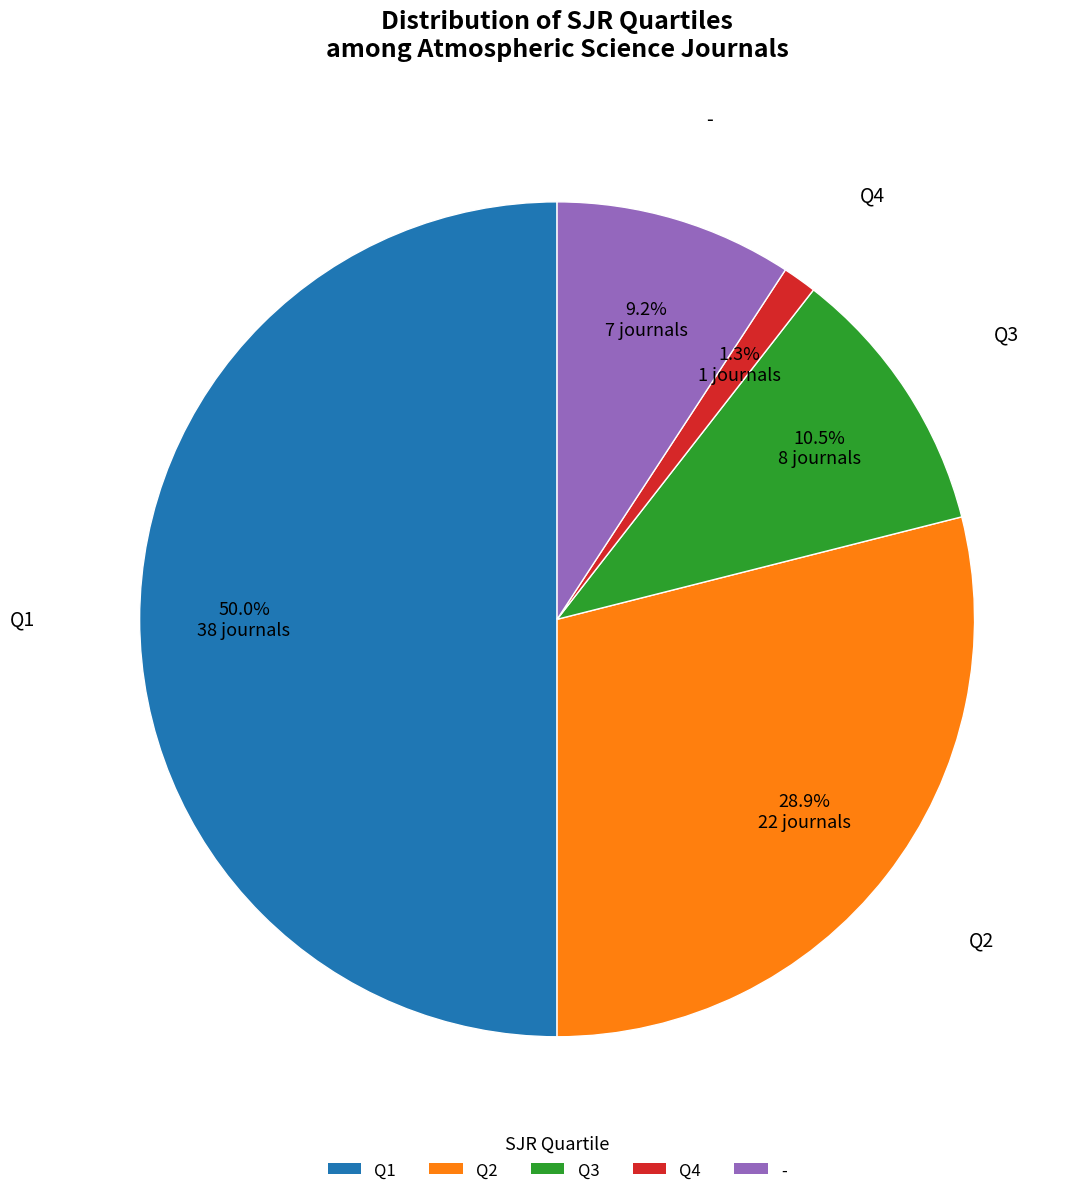

The Q3 slice represents 19% of the pie. True or false?

False